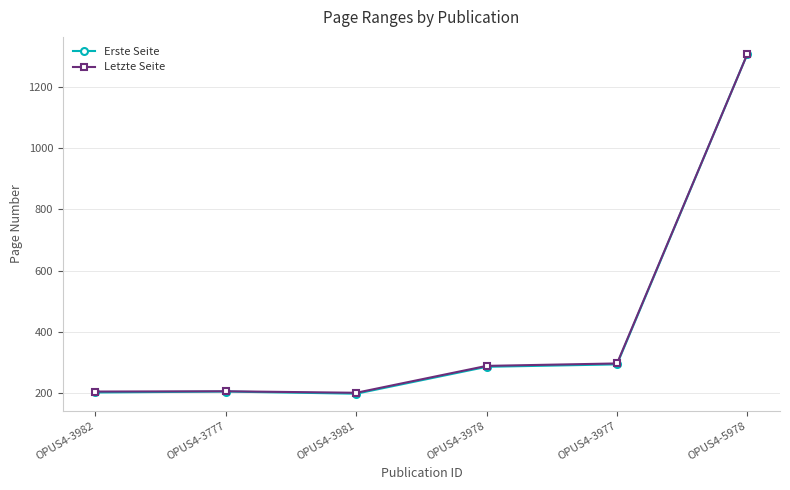

What is the average value of the Letzte Seite series?

417